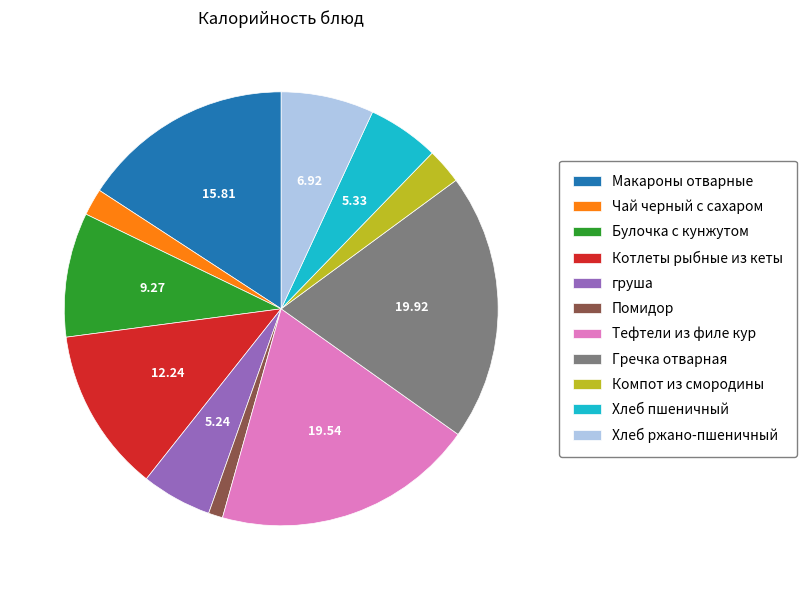

Is it true that Булочка с кунжутом is 1% of the pie?

False